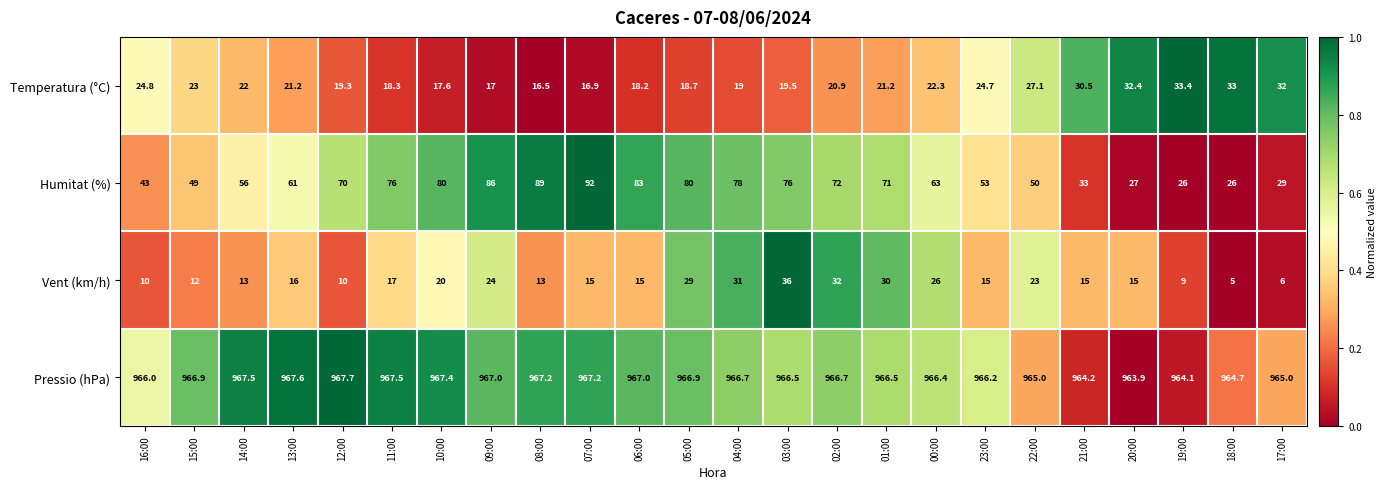

Rank the series by their maximum value, from highest to lowest.

Pressio (hPa), Humitat (%), Vent (km/h), Temperatura (°C)